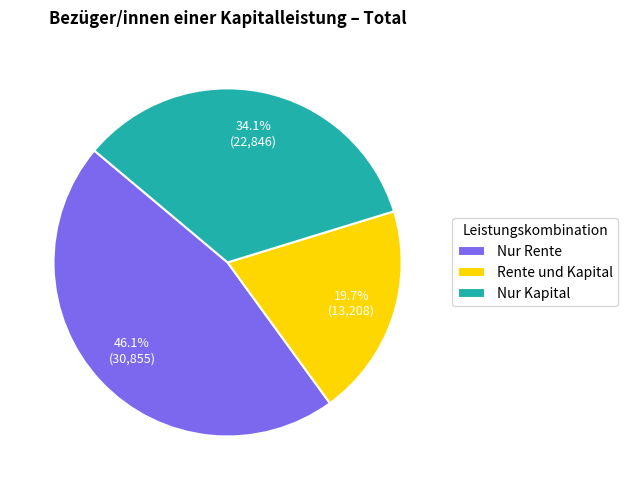

What is the ratio of the value at Rente und Kapital to the value at Nur Kapital?

0.6